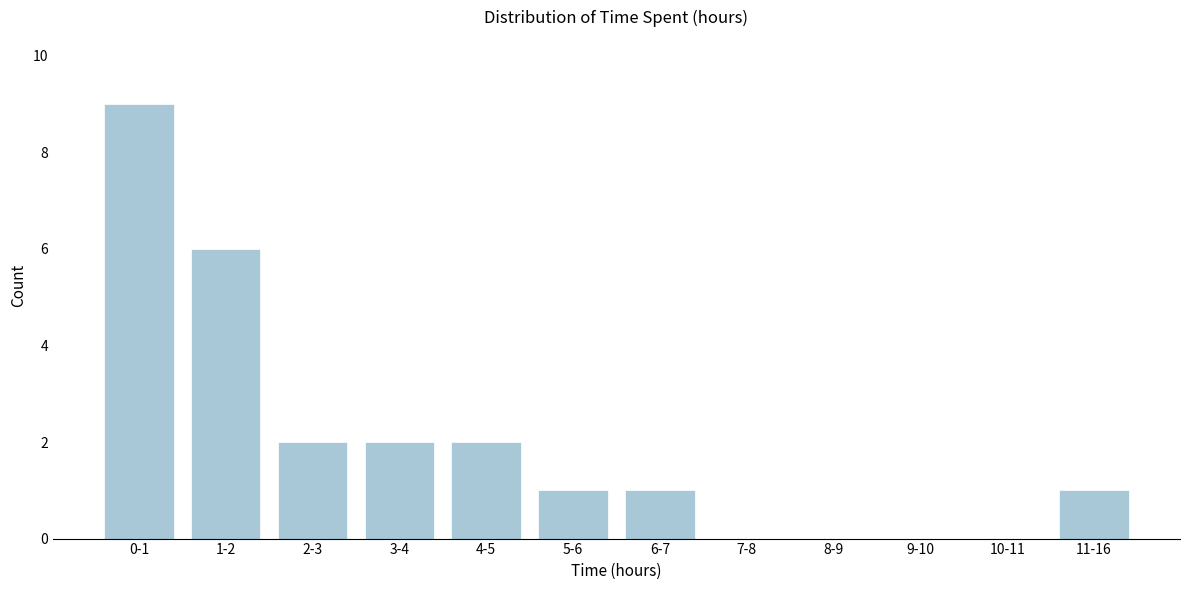

Reading left to right, transcribe all the data shown in this chart.

0-1=9	1-2=6	2-3=2	3-4=2	4-5=2	5-6=1	6-7=1	7-8=0	8-9=0	9-10=0	10-11=0	11-16=1